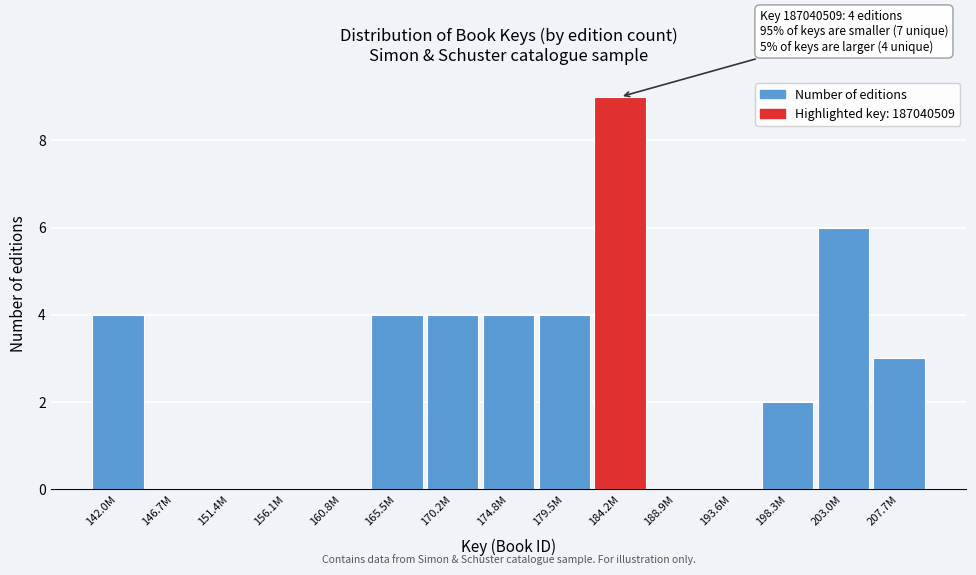

Reading left to right, what are all the values shown in this chart?

142.0M=4	146.7M=0	151.4M=0	156.1M=0	160.8M=0	165.5M=4	170.2M=4	174.8M=4	179.5M=4	184.2M=9	188.9M=0	193.6M=0	198.3M=2	203.0M=6	207.7M=3